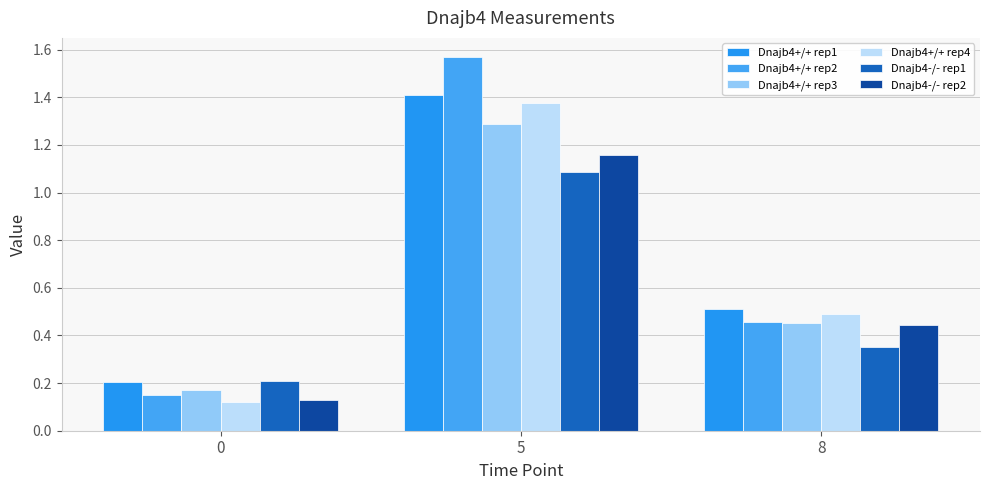

The Dnajb4-/- rep1 series shows 0.5 at 5. True or false?

False